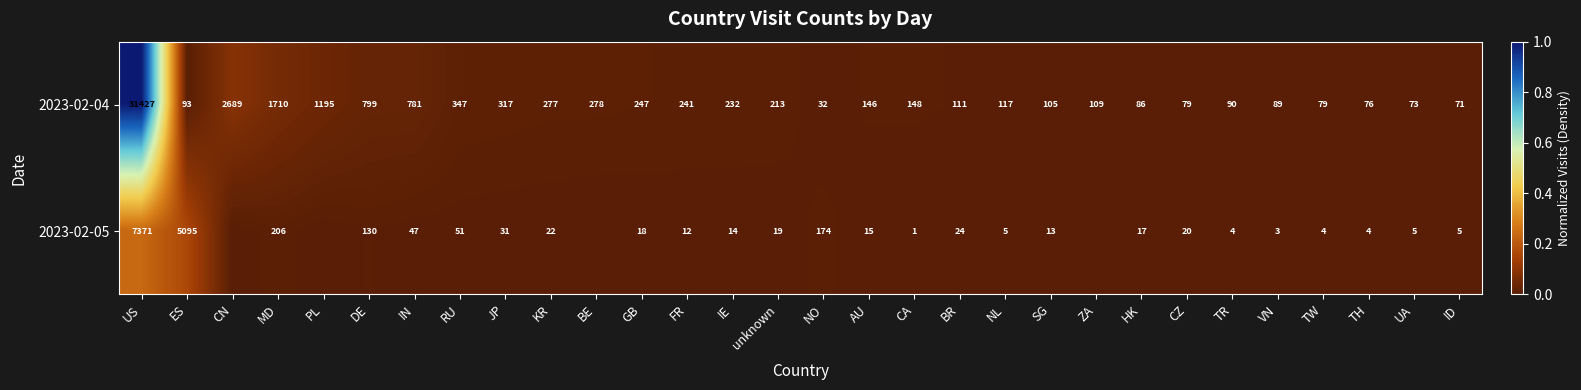

The 2023-02-05 series shows 0.0 at MD. True or false?

False